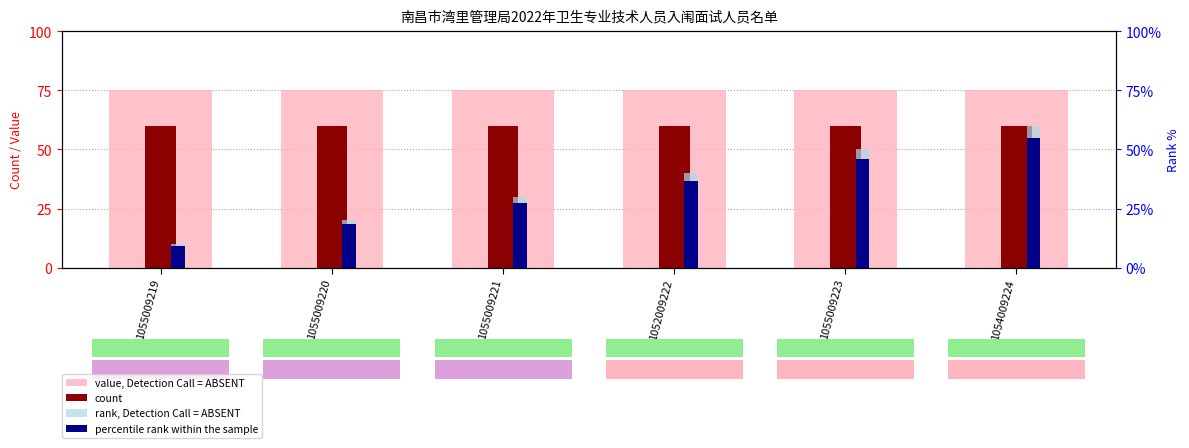

Count the number of categories in the chart.

6